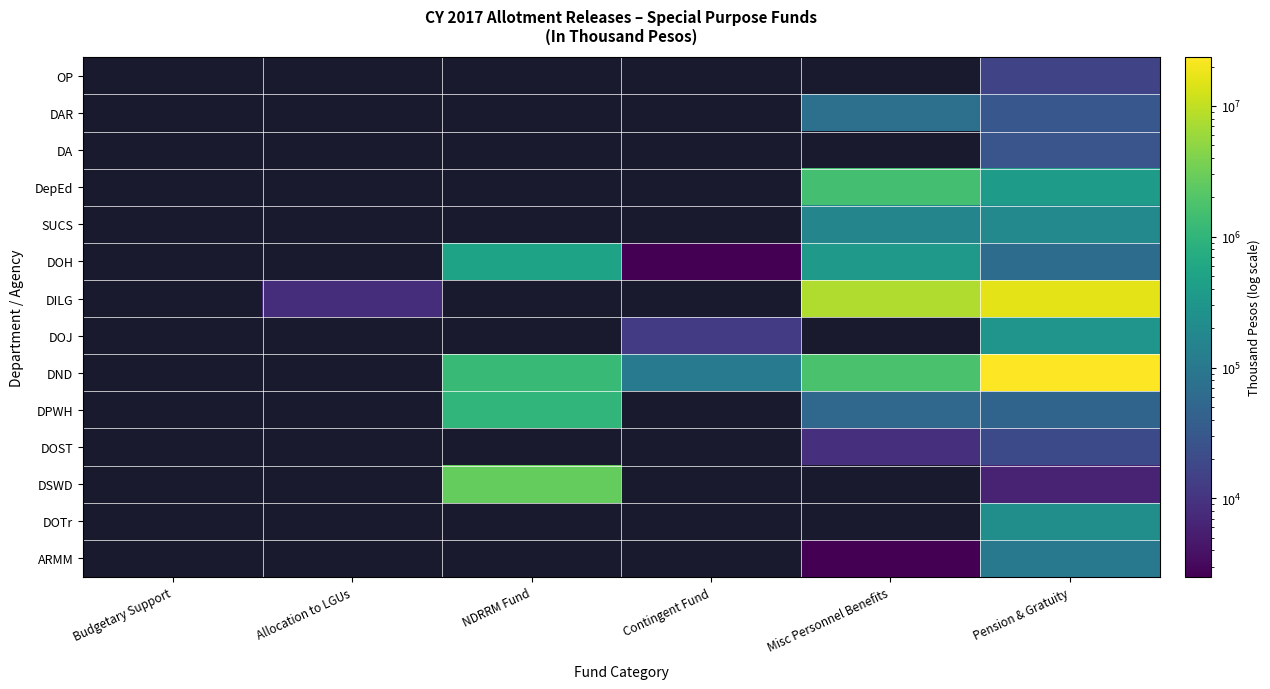

List the labels in order of DSWD value, smallest first.

Budgetary Support, Allocation to LGUs, NDRRM Fund, Contingent Fund, Misc Personnel Benefits, Pension & Gratuity